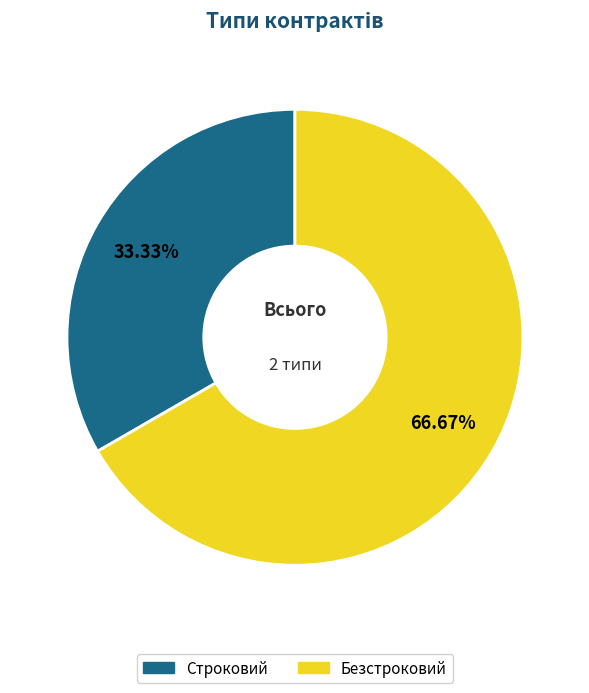

What percentage is the Строковий slice, to the nearest percent?

33%